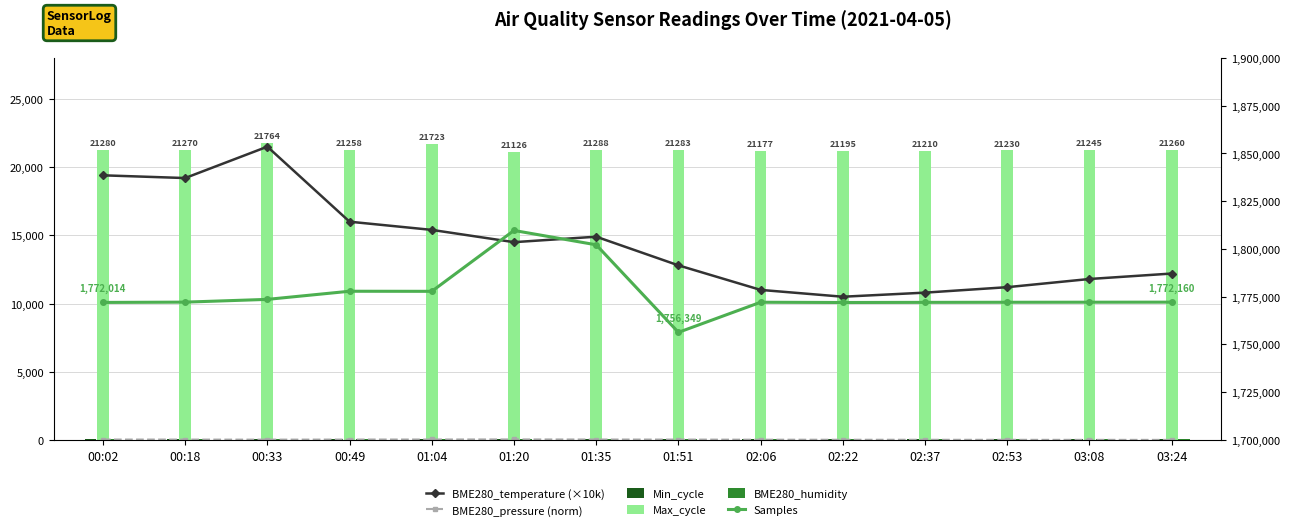

What is the approximate value of BME280_humidity at 02:06?

88.1